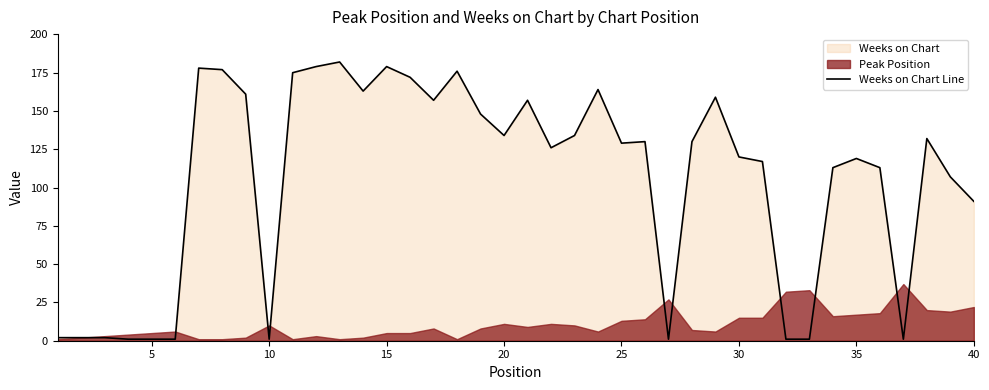

What is the highest value of the Weeks on Chart Line series?

182